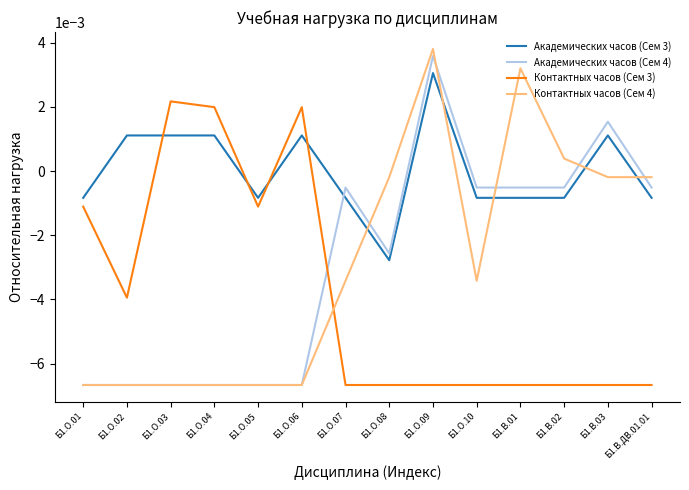

How many negative values does the Контактных часов (Сем 4) series have?

11